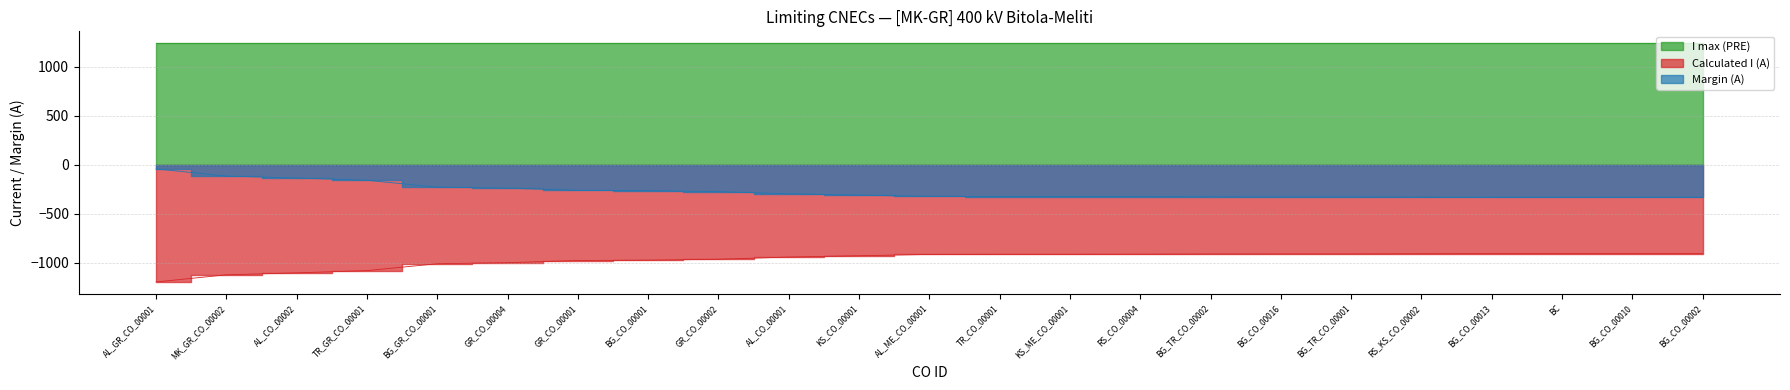

What is the sum of all Calculated I (A) values?

-22242